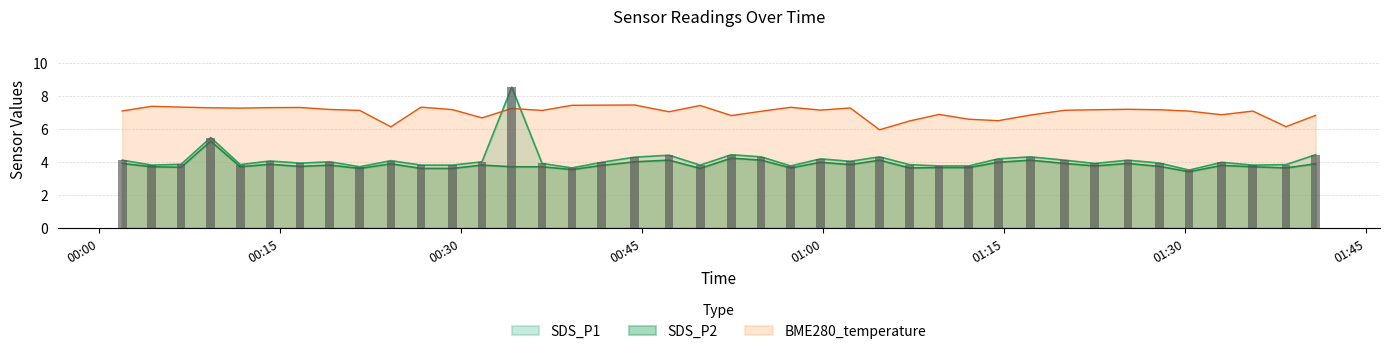

True or false: SDS_P1 has a value of 6.1 at 2022/09/28 00:59:50.

False